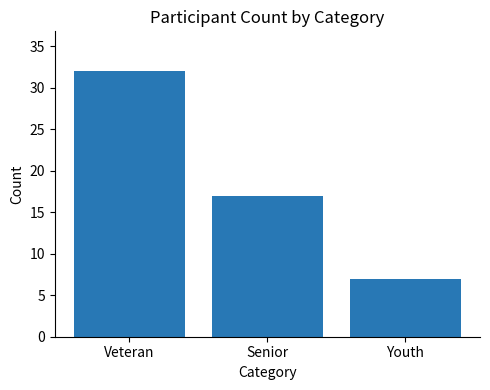

What is the smallest value displayed?

7